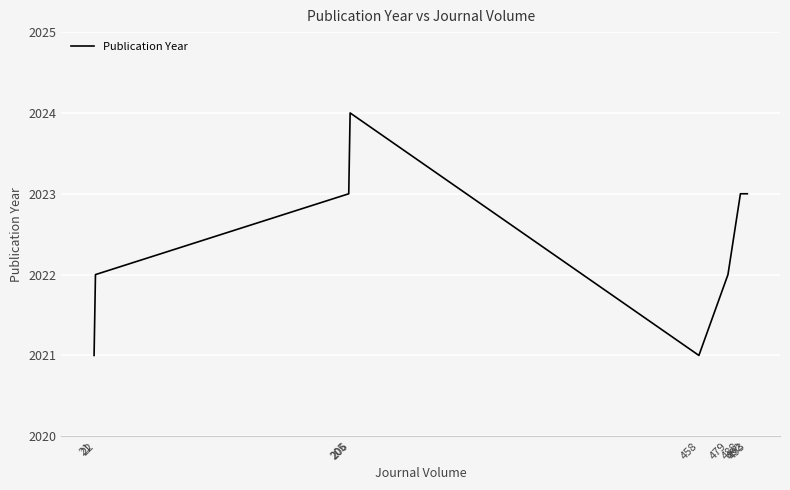

Is this an area chart (filled region under the line)?

No